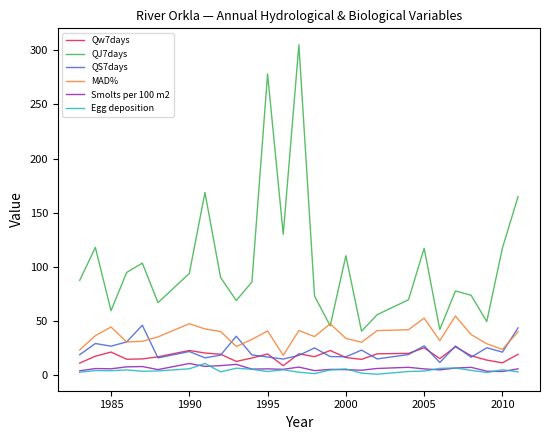

True or false: Qw7days has more than 0 points higher than both neighbors.

True